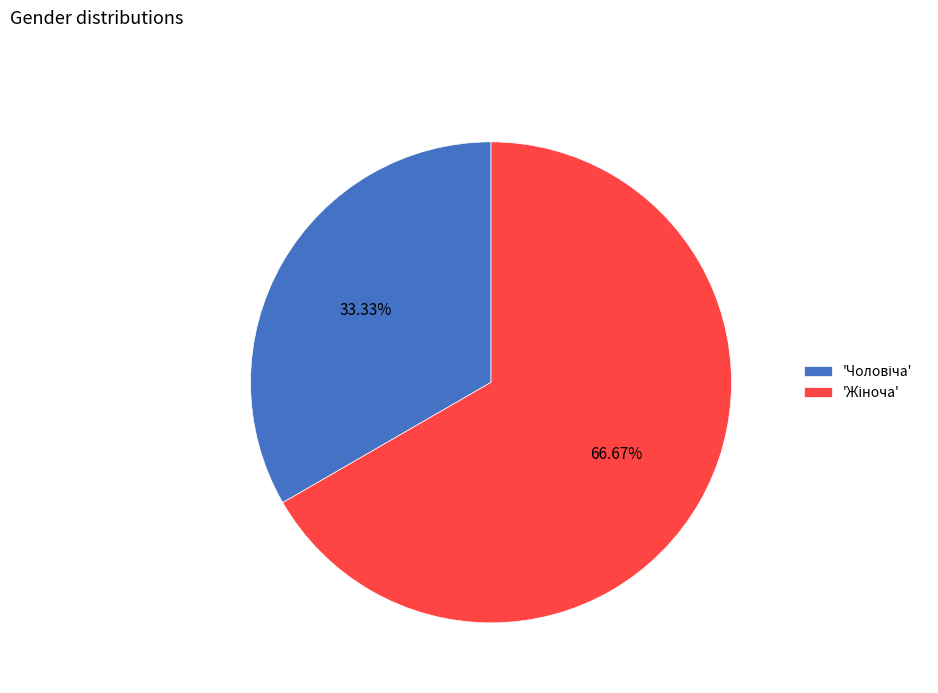

Is there a majority slice in this chart?

Yes